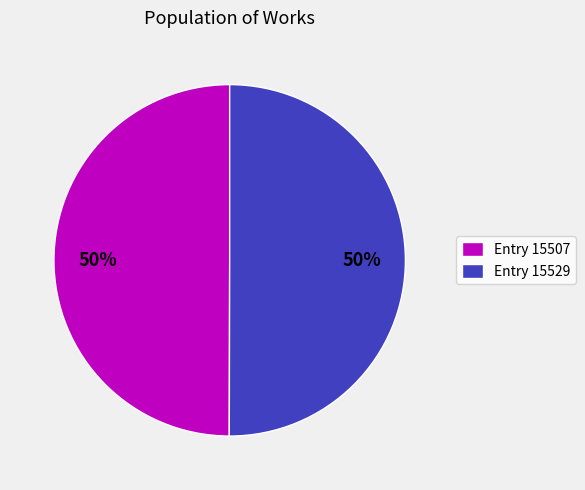

What is the ratio of the value at Entry 15507 to the value at Entry 15529?

1.0